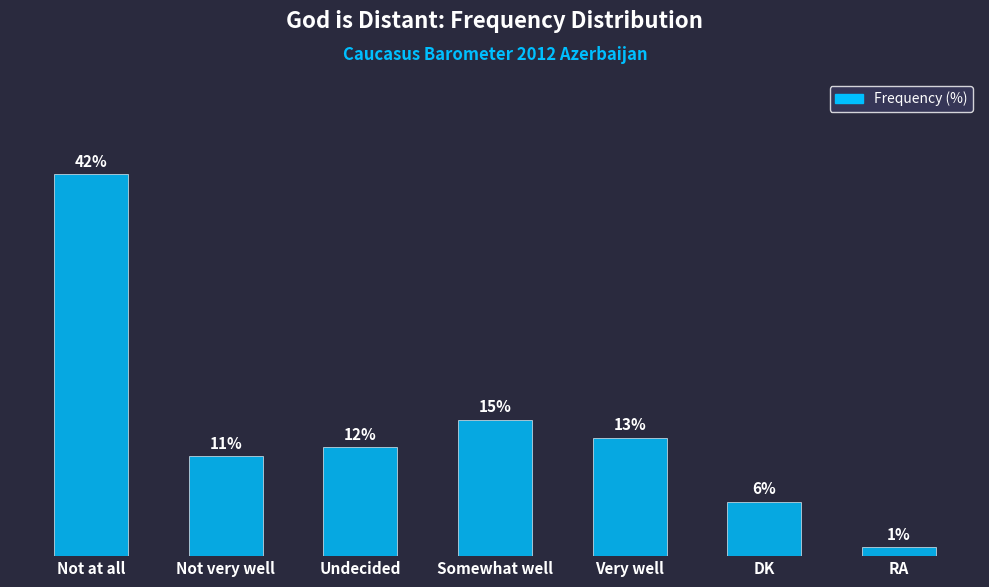

At which label does the data first exceed 12?

Not at all